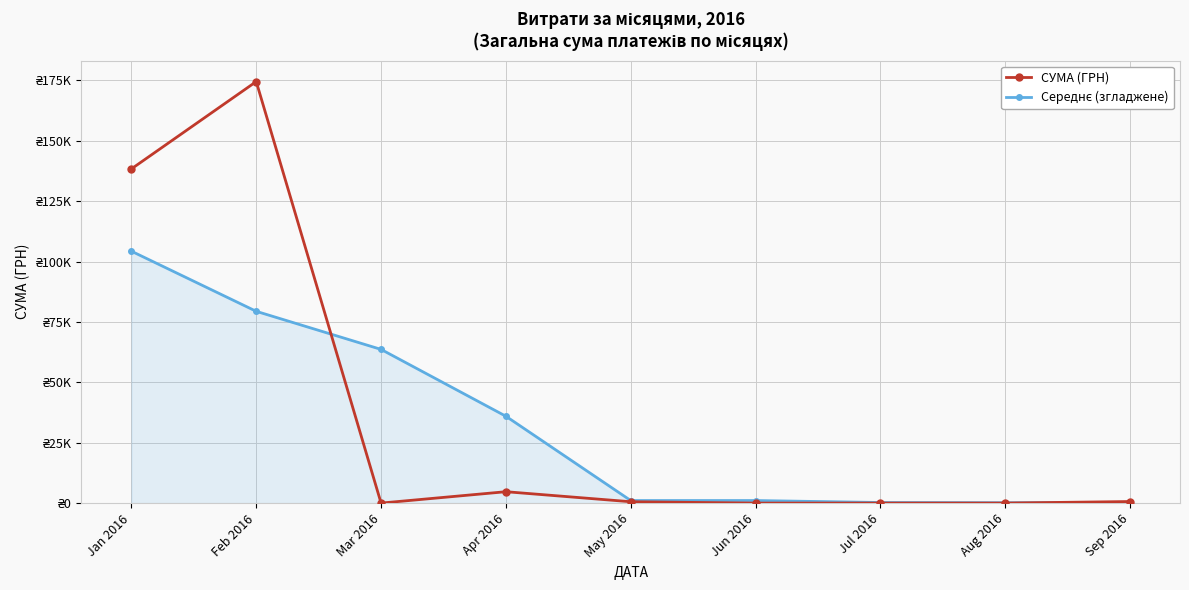

What is the difference between the highest and lowest values at Aug 2016?

160.9